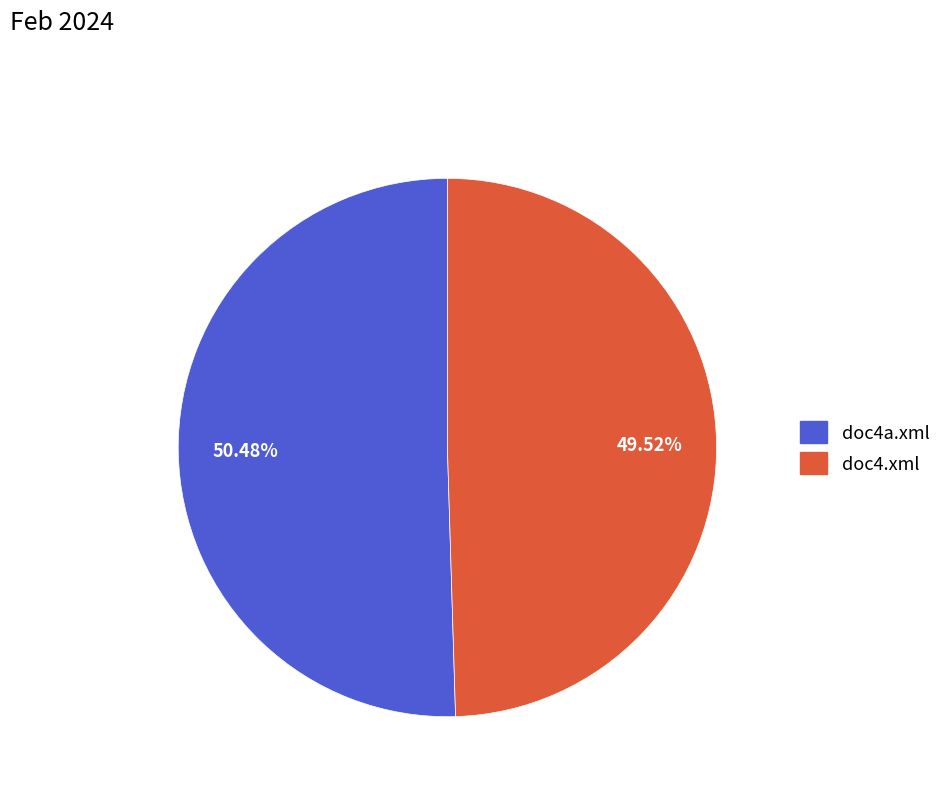

True or false: doc4a.xml accounts for 37% of the total.

False